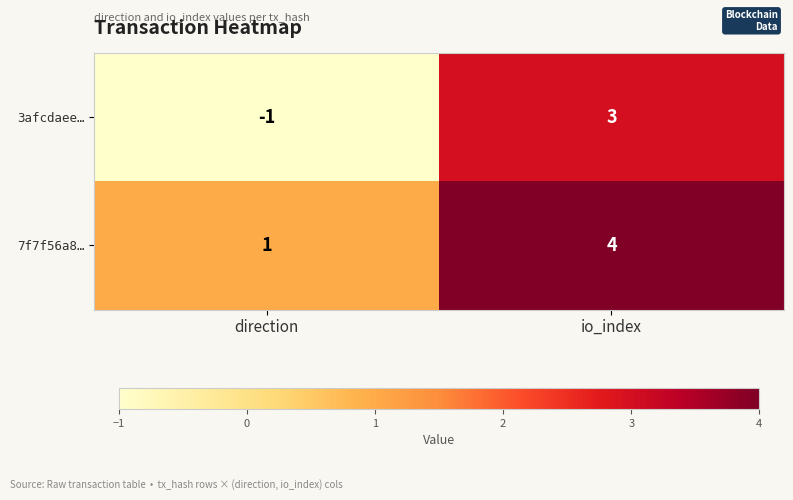

Reading left to right, list all the values displayed in this chart.

3afcdaee…: -1	3
7f7f56a8…: 1	4